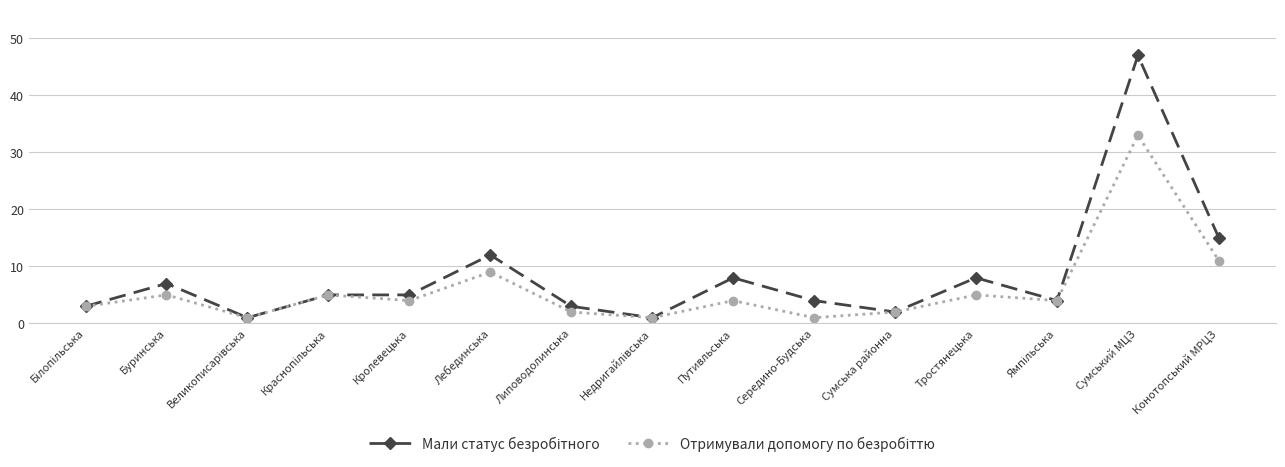

At which category is the sum across all series the highest?

Сумський МЦЗ